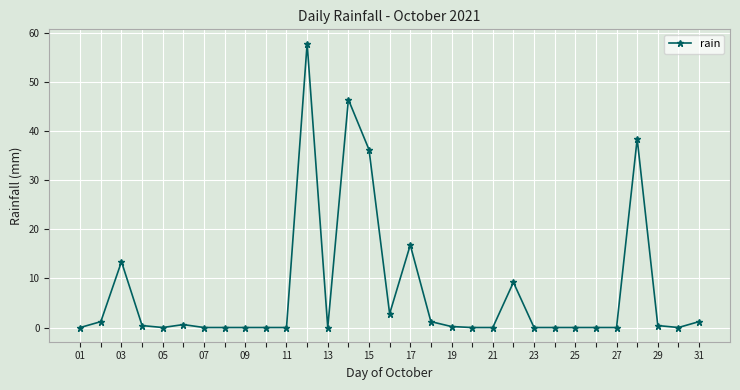

True or false: there are more than 2 points higher than both neighbors.

True